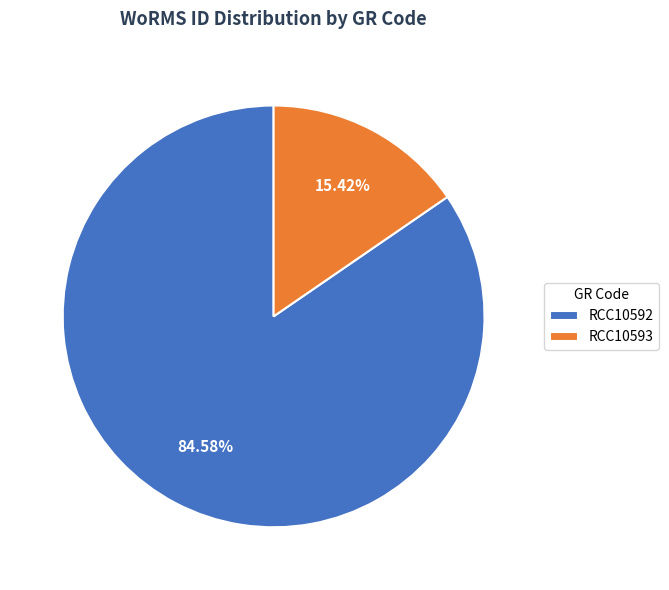

True or false: RCC10593 accounts for 3% of the total.

False